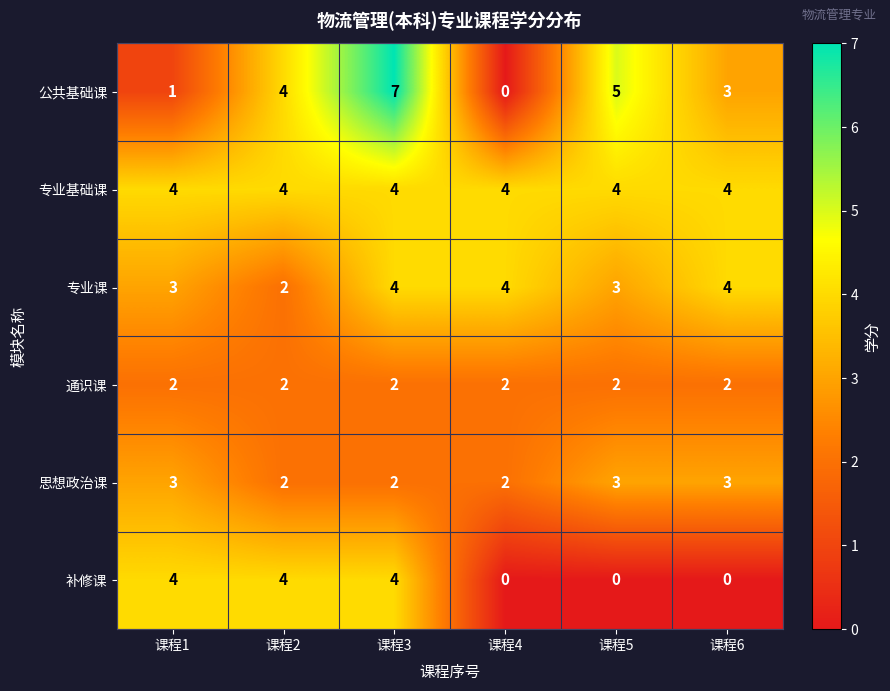

Count the 专业课 values in the range 3 to 4.

5